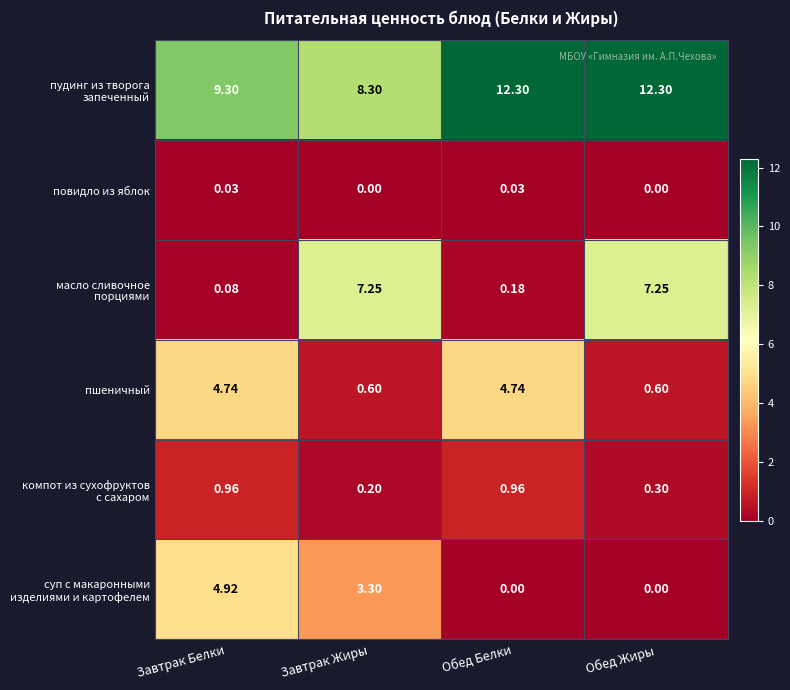

How many values in the пшеничный series exceed 4?

2